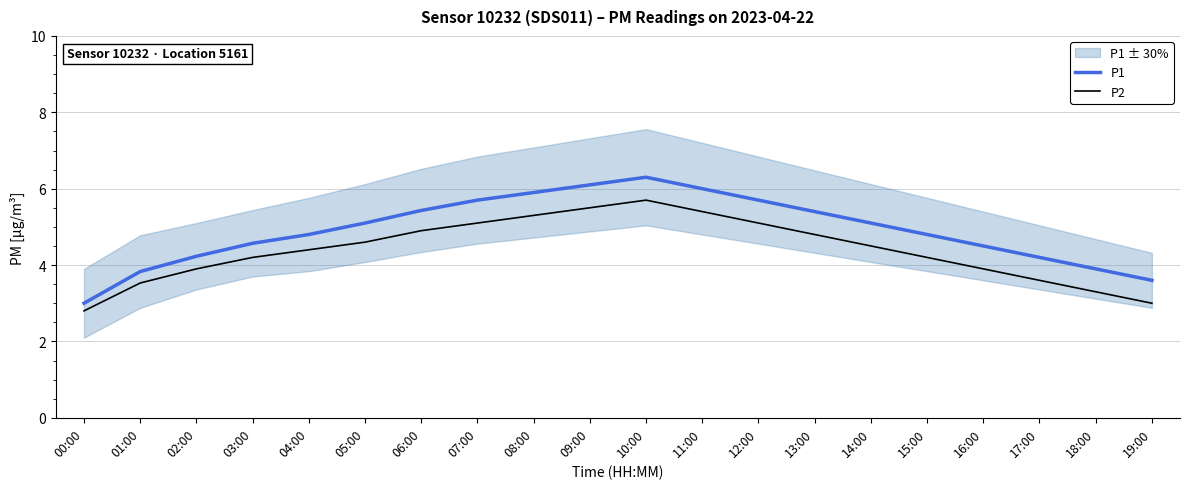

Which series has the largest range (max minus min)?

P1